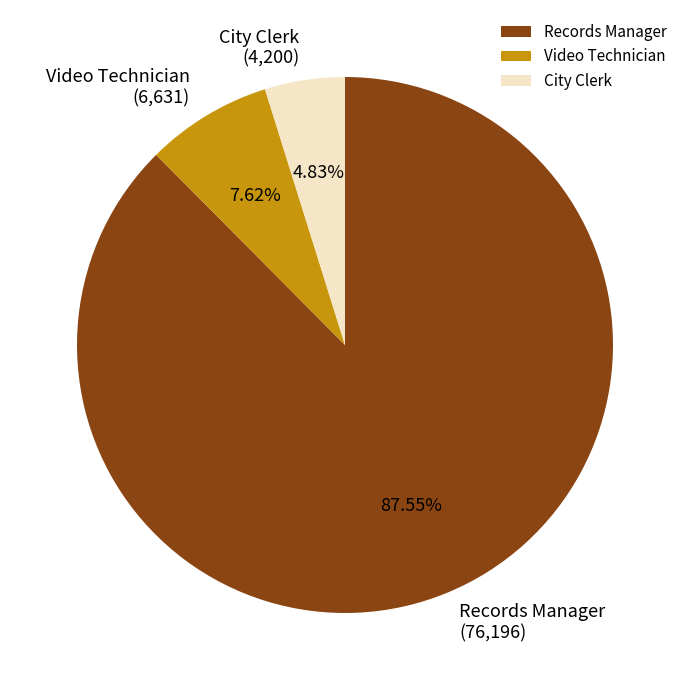

Between Video Technician and Records Manager, which is larger?

Records Manager